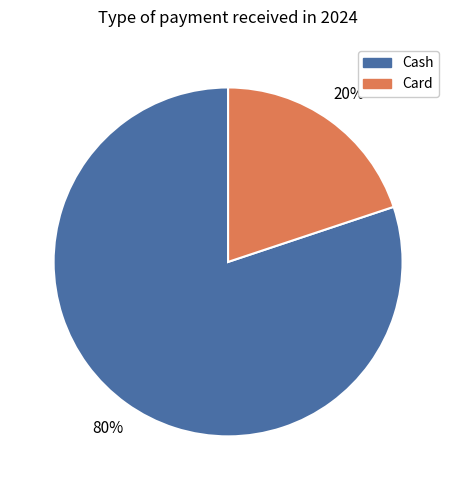

How many slices are in this pie chart?

2